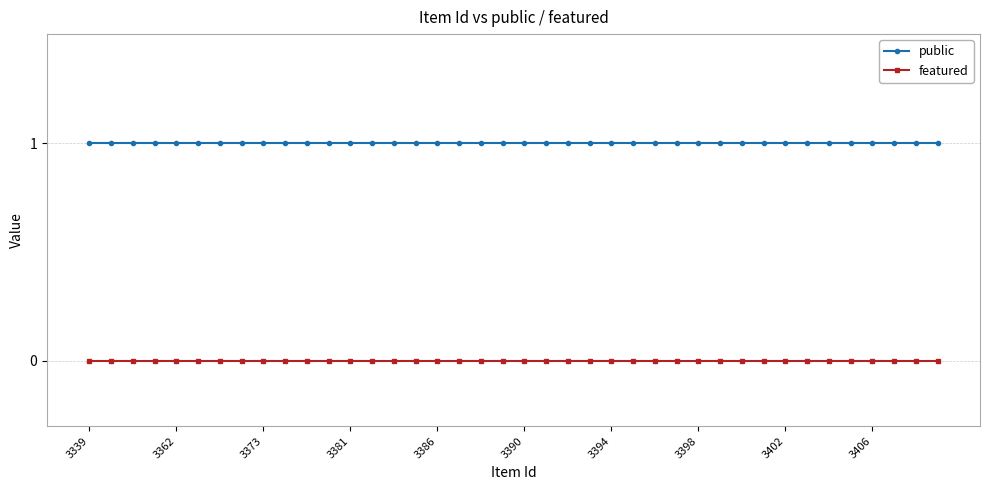

True or false: public and featured intersect in this chart.

False